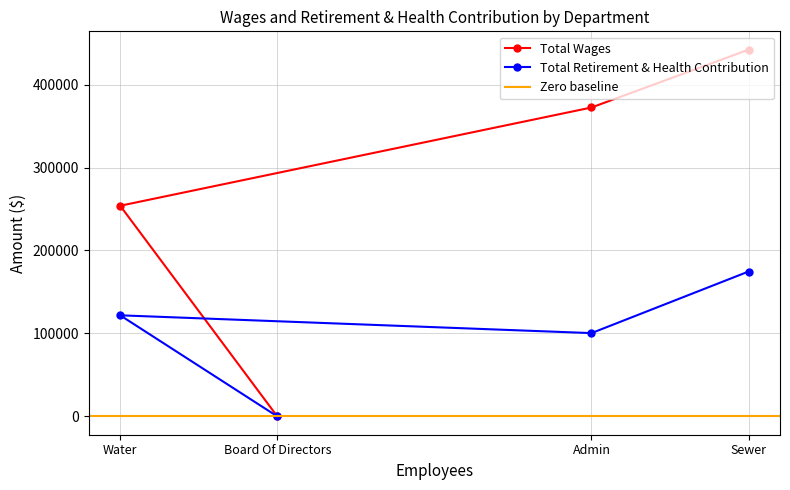

Reading left to right, list all the values displayed in this chart.

Total Wages: Sewer=442059	Admin=372347	Water=253911	Board Of Directors=0
Total Retirement & Health Contribution: Sewer=174630	Admin=100387	Water=121831	Board Of Directors=0